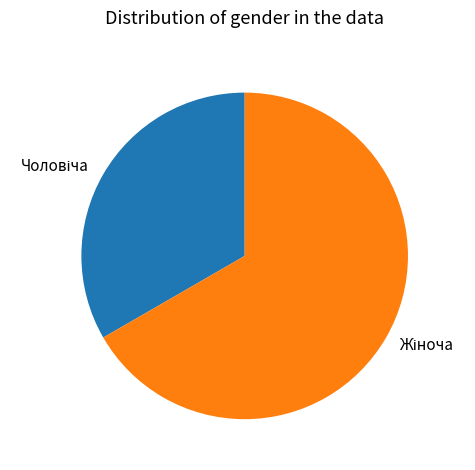

Does any single category account for the majority?

Yes